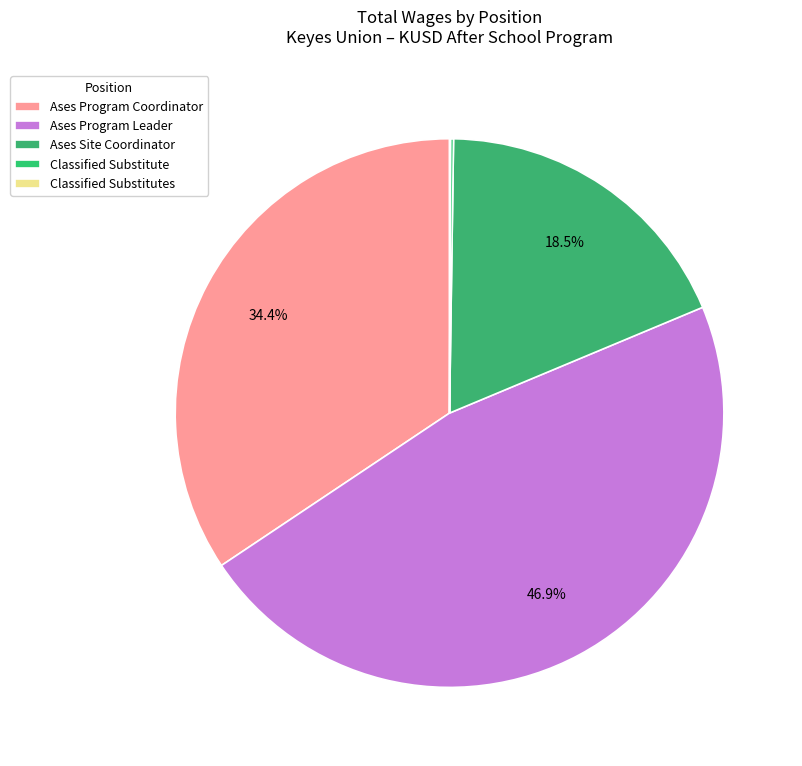

Which category has the biggest portion of the pie?

Ases Program Leader